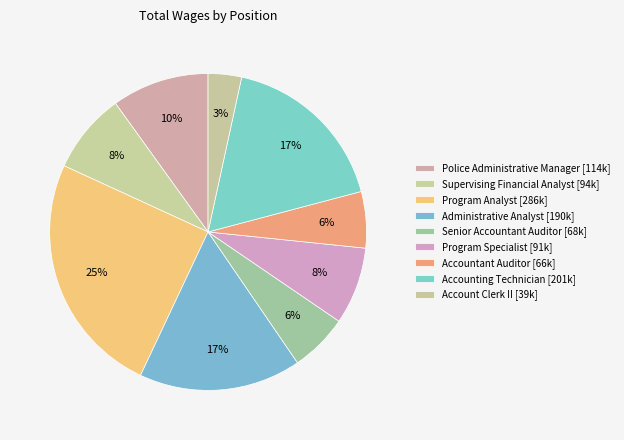

Does any single category account for the majority?

No